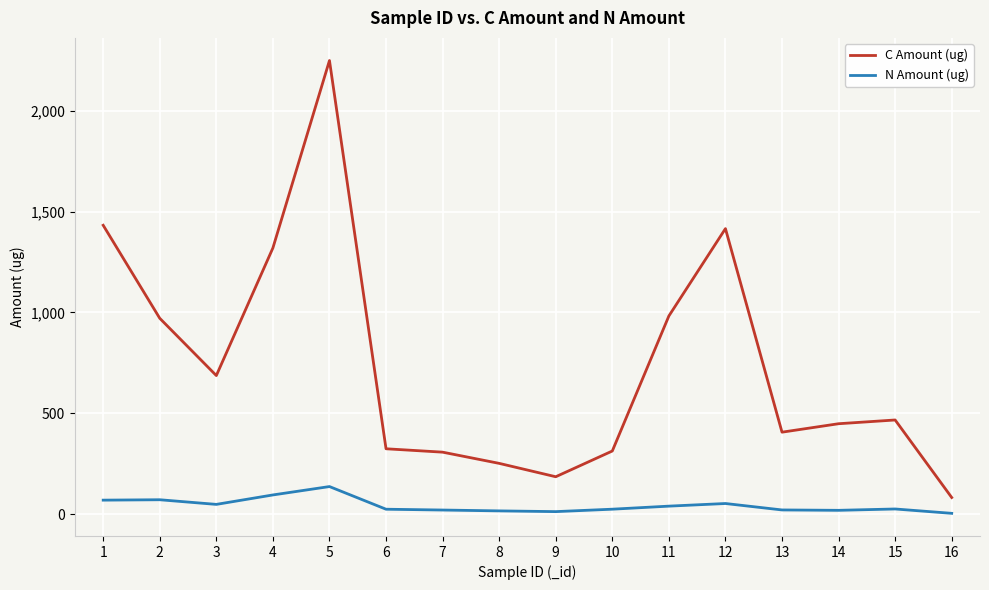

True or false: C Amount (ug) has a value of 448.6 at 14.

True